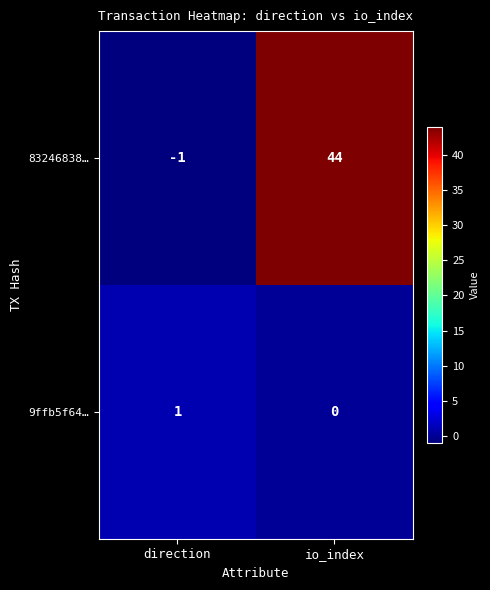

At which category does the chart reach its minimum across all series?

direction